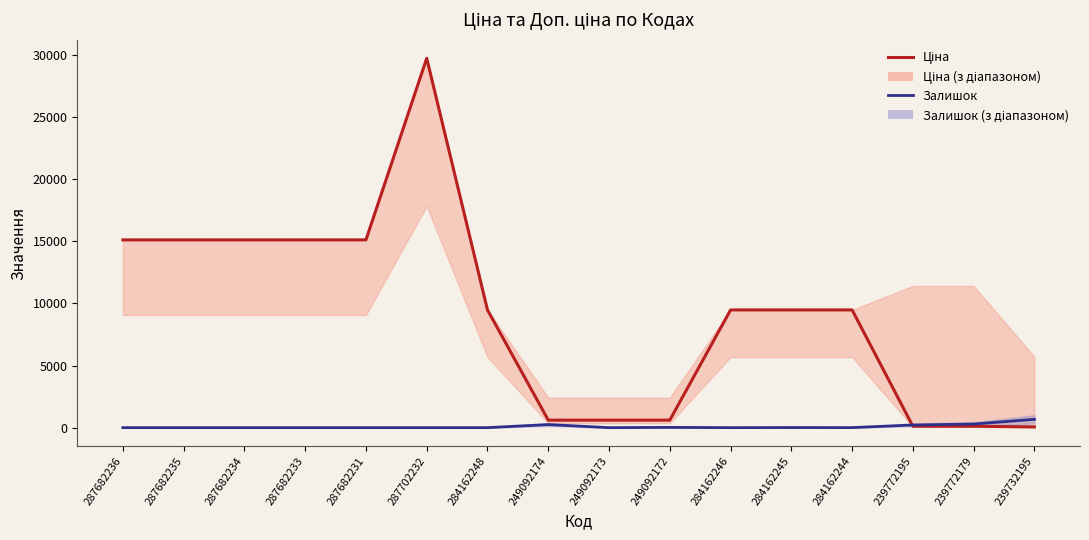

Reading right to left, list all the values displayed in this chart.

Ціна: 239732195=57.0	239772179=114.1	239772195=114.1	284162244=9480.1	284162245=9480.1	284162246=9480.1	249092172=603.7	249092173=603.7	249092174=603.7	284162248=9480.1	287702232=29747.2	287682231=15120.0	287682233=15120.0	287682234=15120.0	287682235=15120.0	287682236=15120.0
Залишок: 239732195=670.0	239772179=290.0	239772195=215.0	284162244=2.0	284162245=8.0	284162246=0.0	249092172=21.0	249092173=0.0	249092174=247.0	284162248=0.0	287702232=0.0	287682231=0.0	287682233=0.0	287682234=0.0	287682235=0.0	287682236=0.0